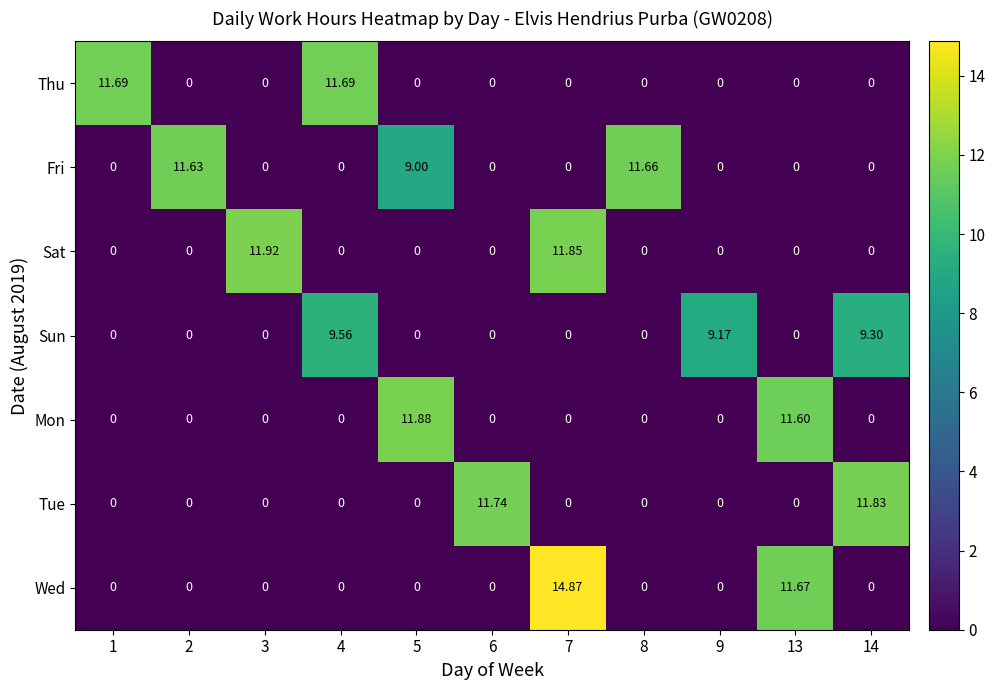

Is the value of Sat at 7 greater than the value of Tue at 3?

Yes